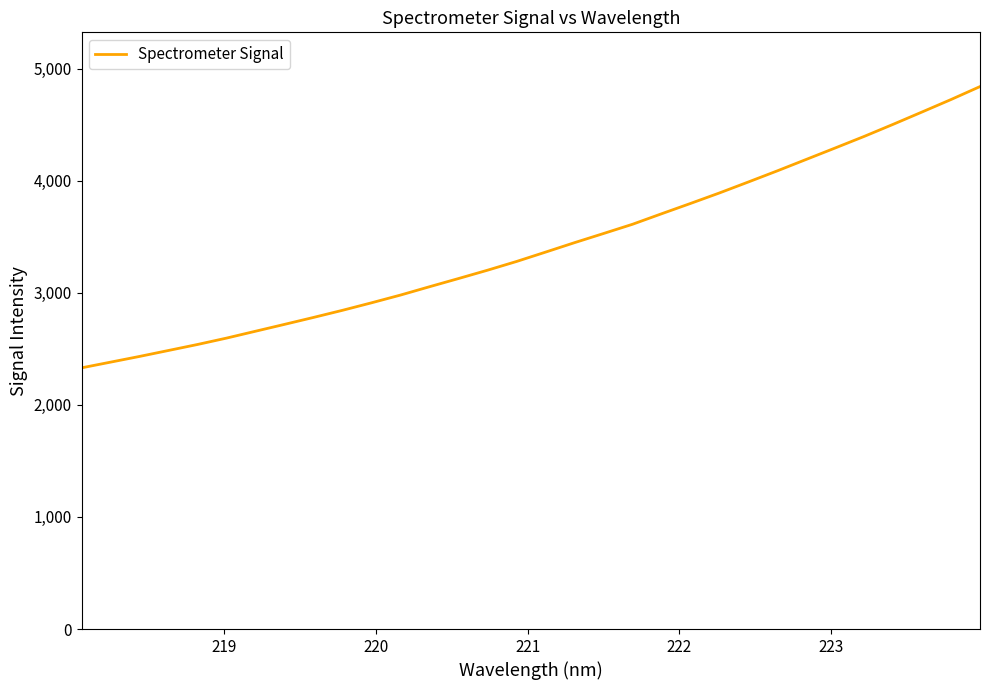

Does the chart have visible grid lines?

No